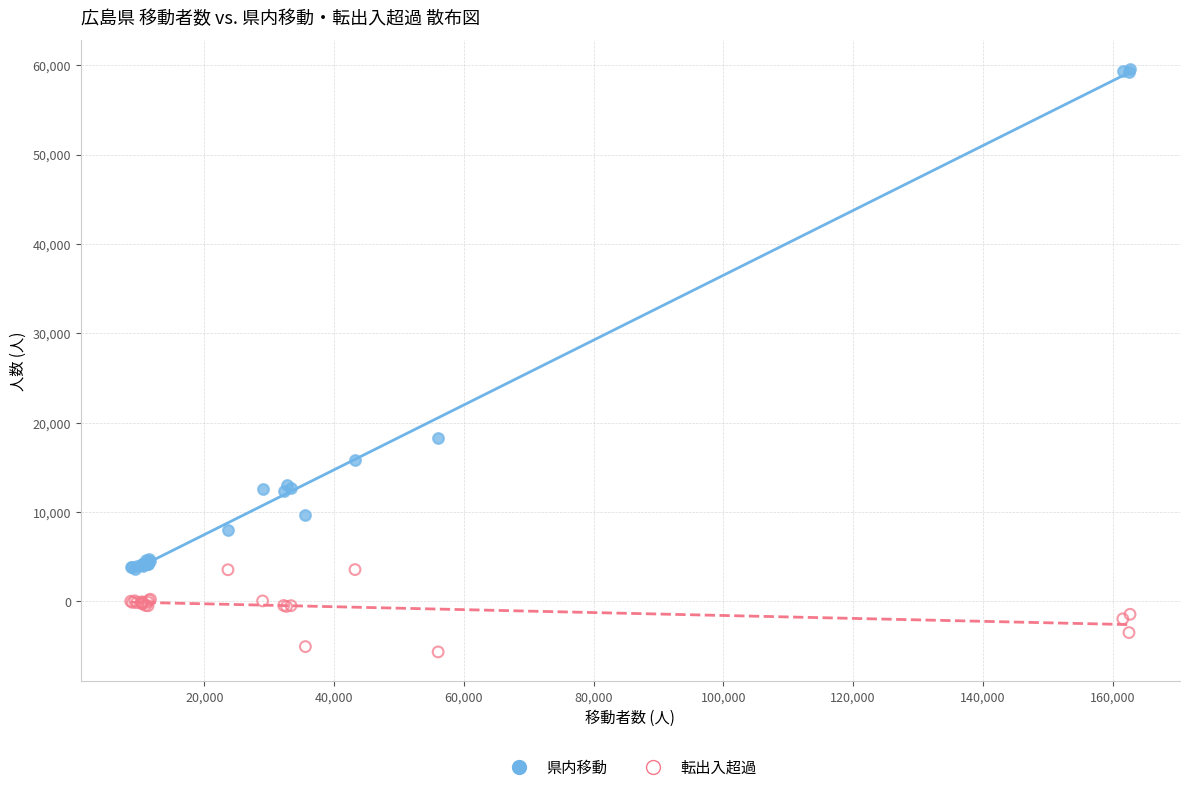

In the 県内移動 series, what Y value is closest to 31602?

18320